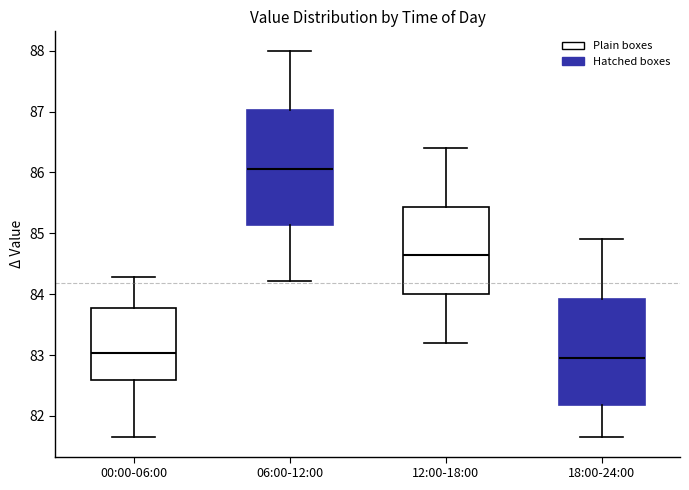

Where does the median line of the box for 06:00-12:00 sit on the y-axis? The values are not printed on the chart, so give them approximately, as read against the axis.

86.1